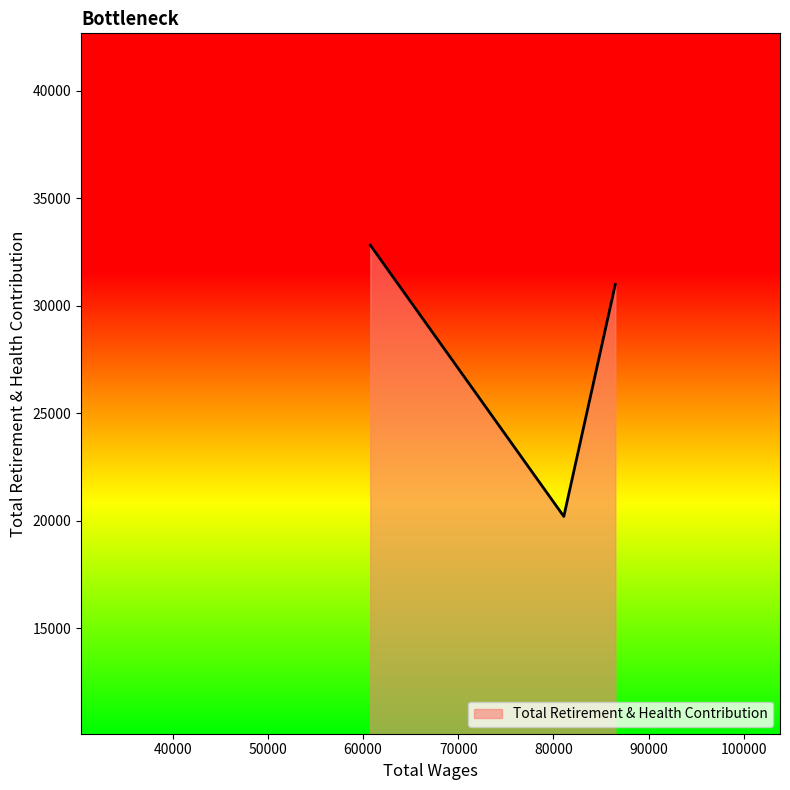

What is the smallest value displayed?

20208